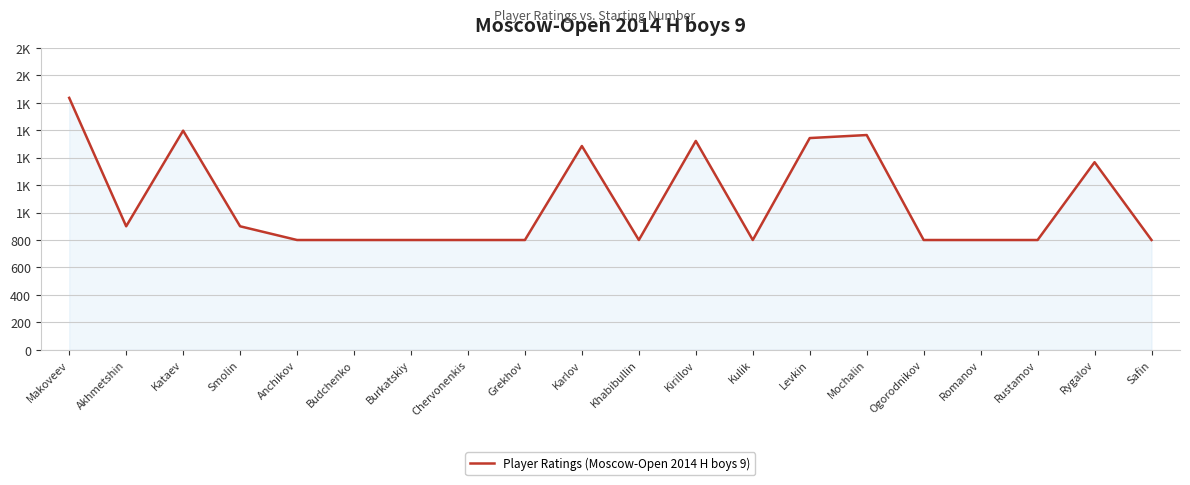

What is the sum of all values?

21515